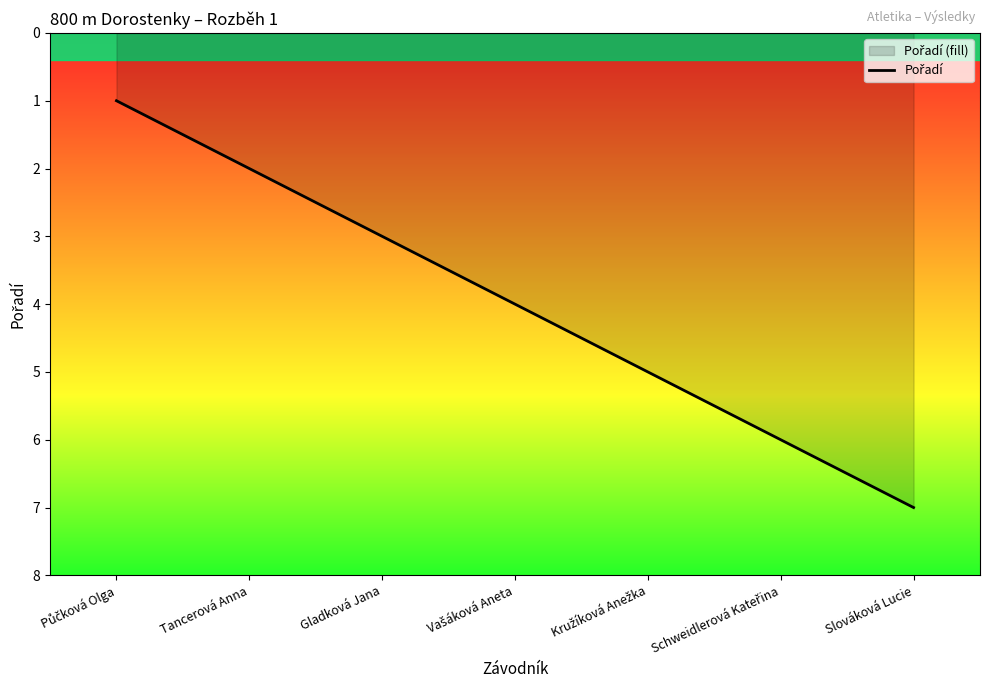

How many lines are shown in the chart?

1